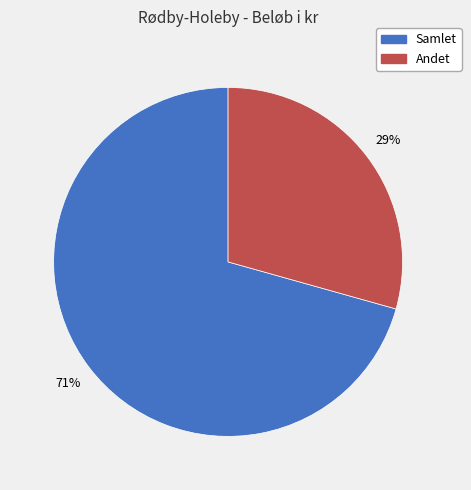

Rank the categories by value from highest to lowest.

Samlet, Andet